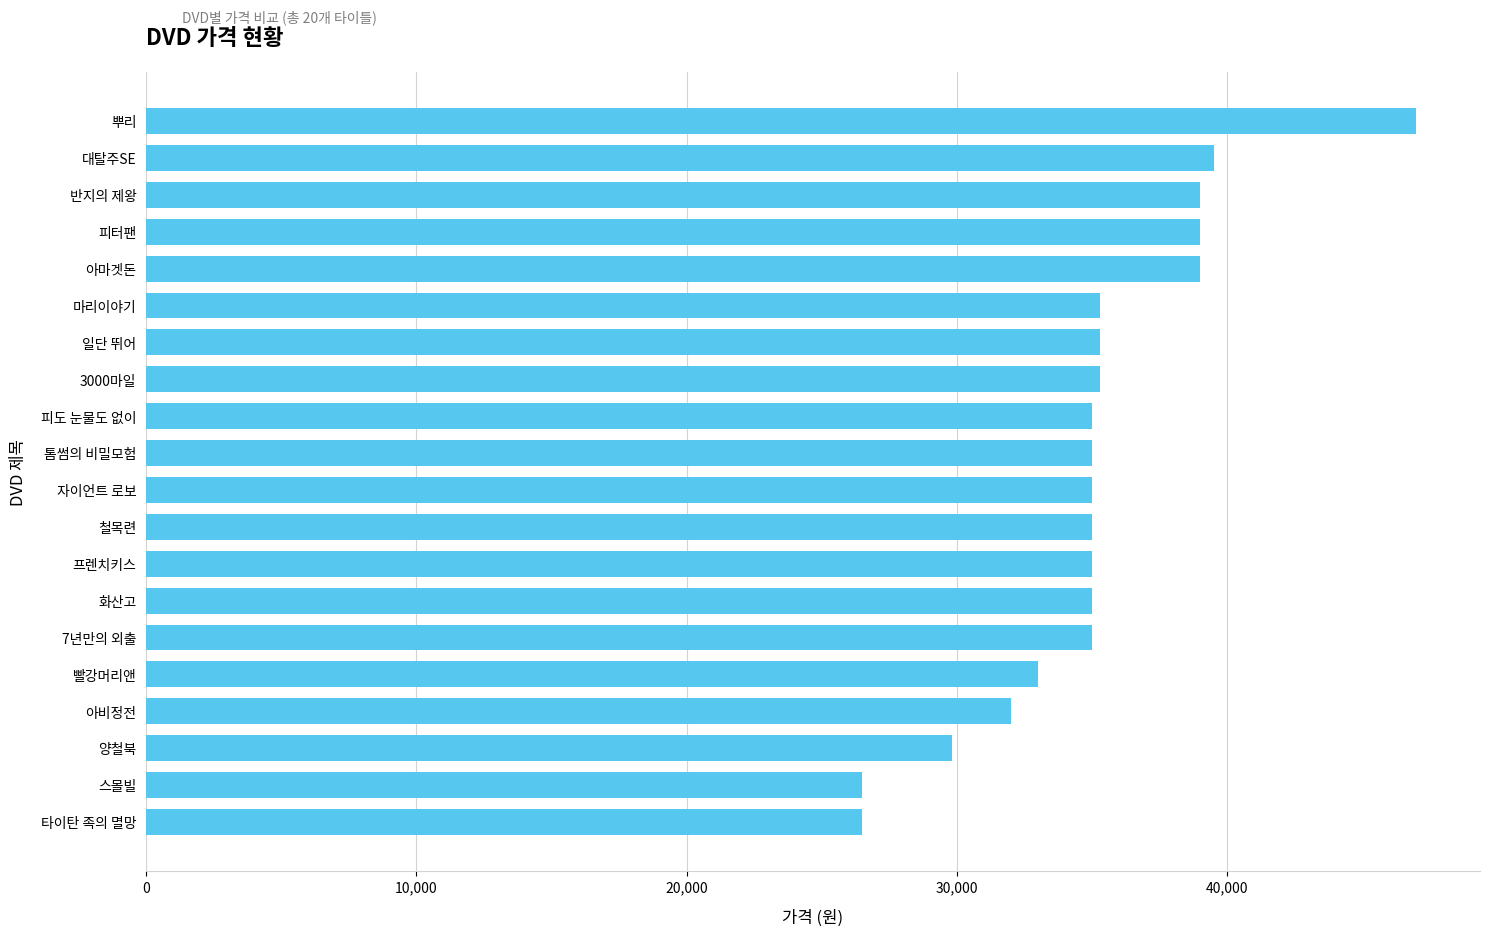

What is the minimum value shown in the chart?

26500